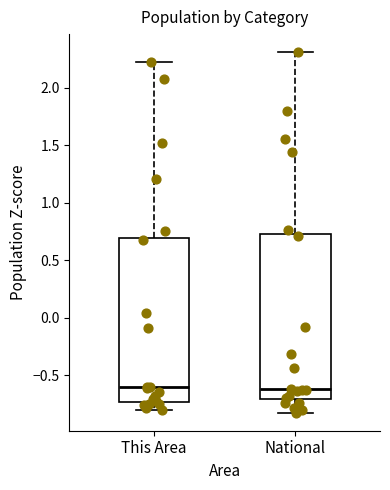

Where does the median line of the box for National sit on the y-axis? The values are not printed on the chart, so give them approximately, as read against the axis.

-0.60